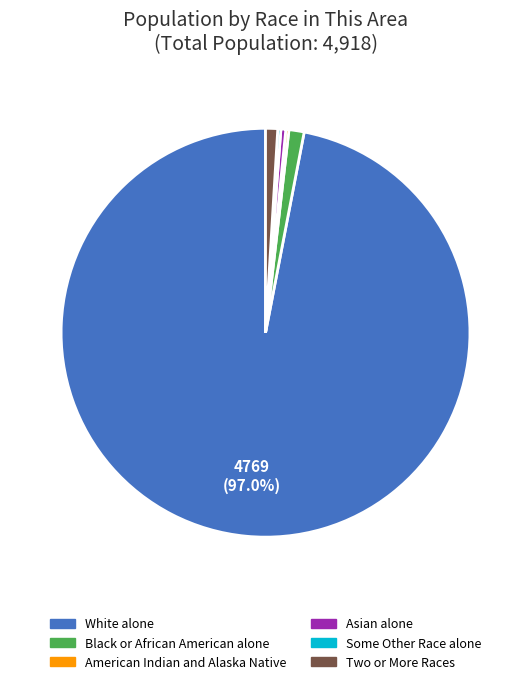

Is there any slice that represents more than half of the pie?

Yes